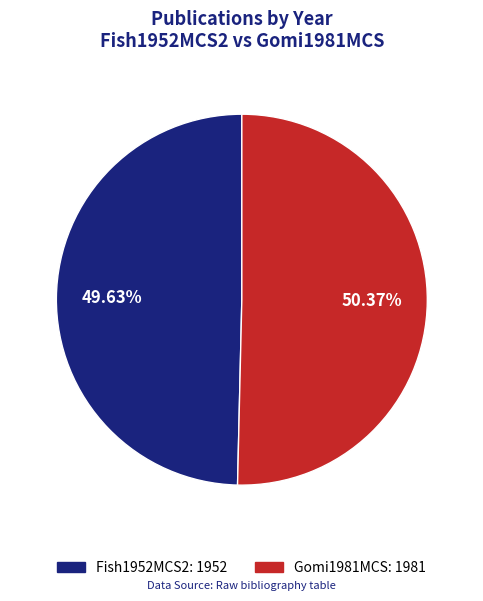

How many slices are in this pie chart?

2